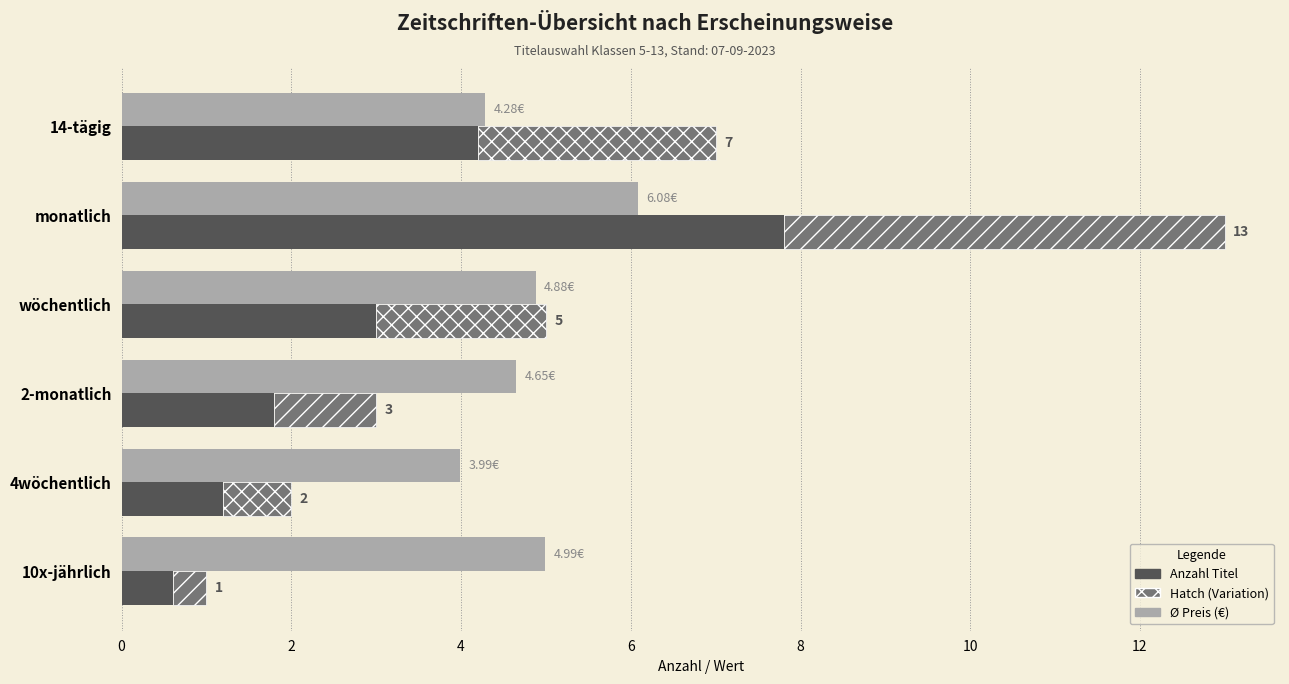

How many bars are there in total?

12